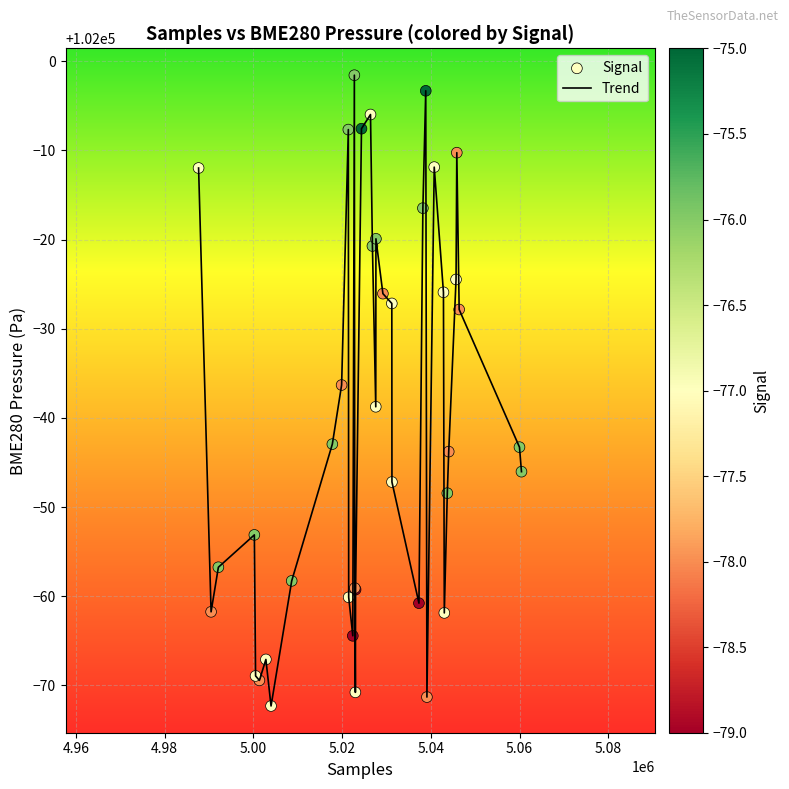

What is the greatest value displayed?

101998.4